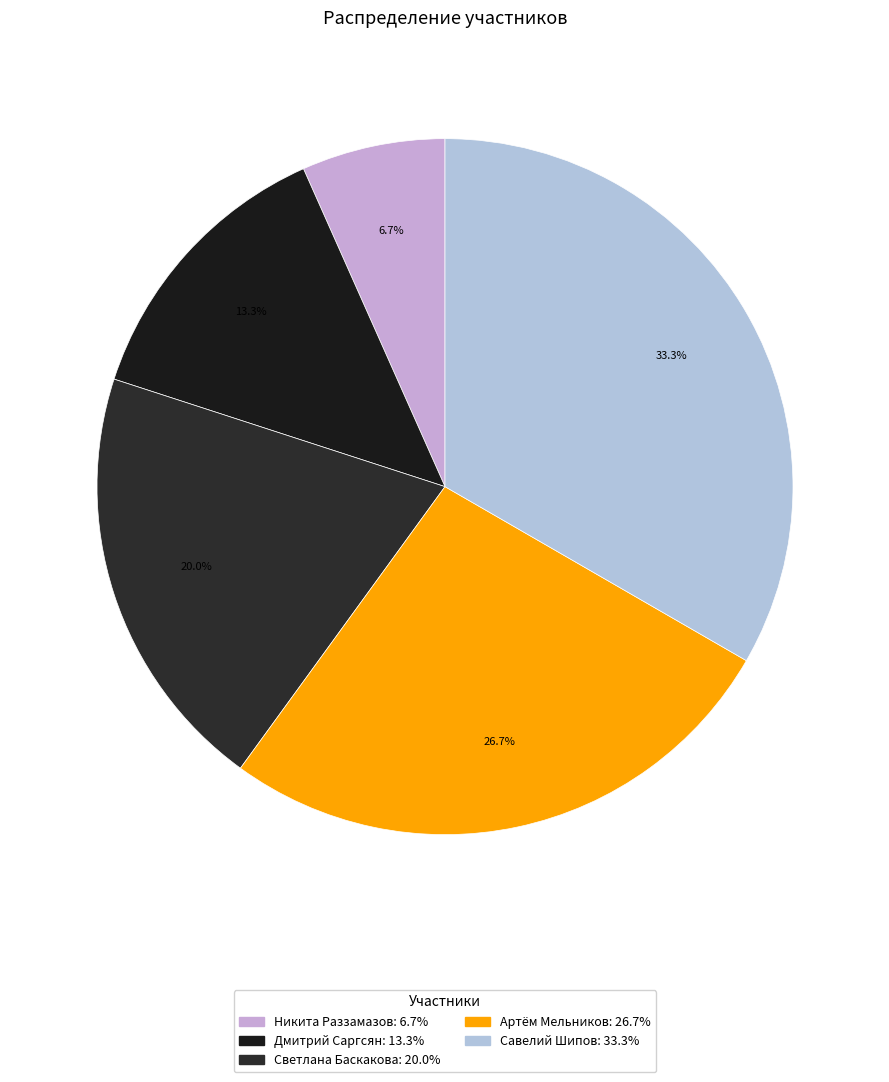

To the nearest percent, what percentage of the pie is Савелий Шипов?

33%